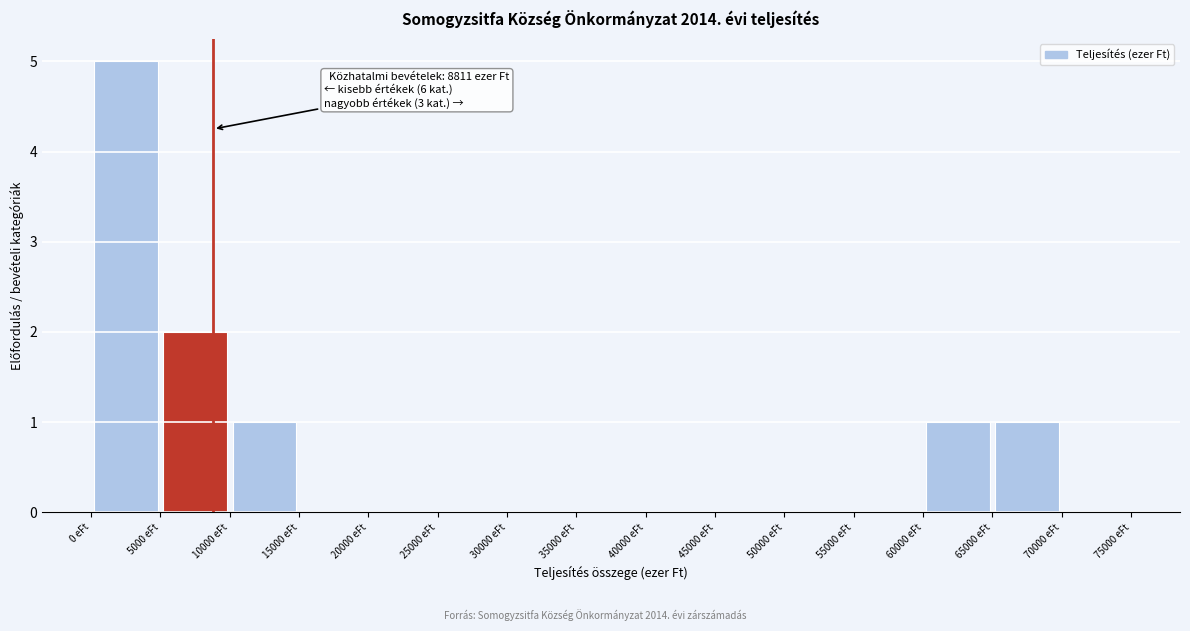

Over which range of the x-axis is the bar tallest?

0 to 5000